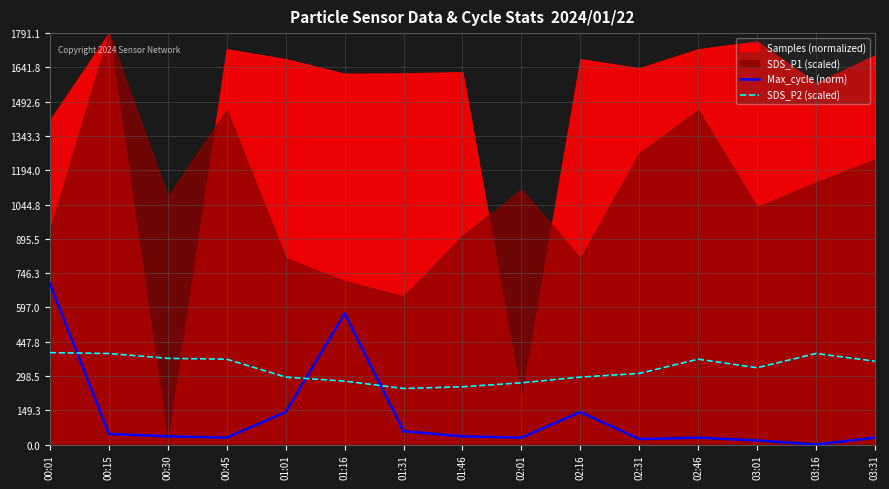

True or false: SDS_P2 (scaled) has more than 0 interior local peaks.

True